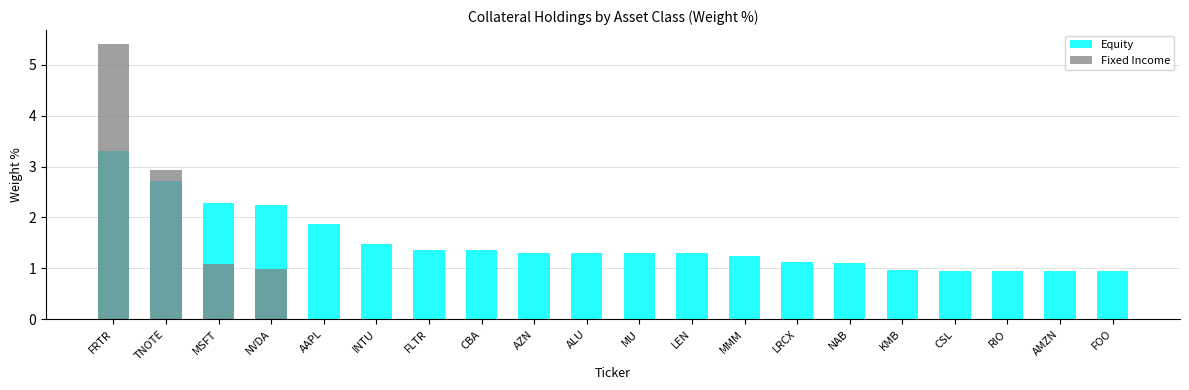

Reading left to right, extract all data points from this chart.

Equity: FRTR=3.3	TNOTE=2.7	MSFT=2.3	NVDA=2.2	AAPL=1.9	INTU=1.5	FLTR=1.4	CBA=1.4	AZN=1.3	ALU=1.3	MU=1.3	LEN=1.3	MMM=1.2	LRCX=1.1	NAB=1.1	KMB=1.0	CSL=0.9	RIO=0.9	AMZN=0.9	FOO=0.9
Fixed Income: FRTR=5.4	TNOTE=2.9	MSFT=1.1	NVDA=1.0	AAPL=0.0	INTU=0.0	FLTR=0.0	CBA=0.0	AZN=0.0	ALU=0.0	MU=0.0	LEN=0.0	MMM=0.0	LRCX=0.0	NAB=0.0	KMB=0.0	CSL=0.0	RIO=0.0	AMZN=0.0	FOO=0.0